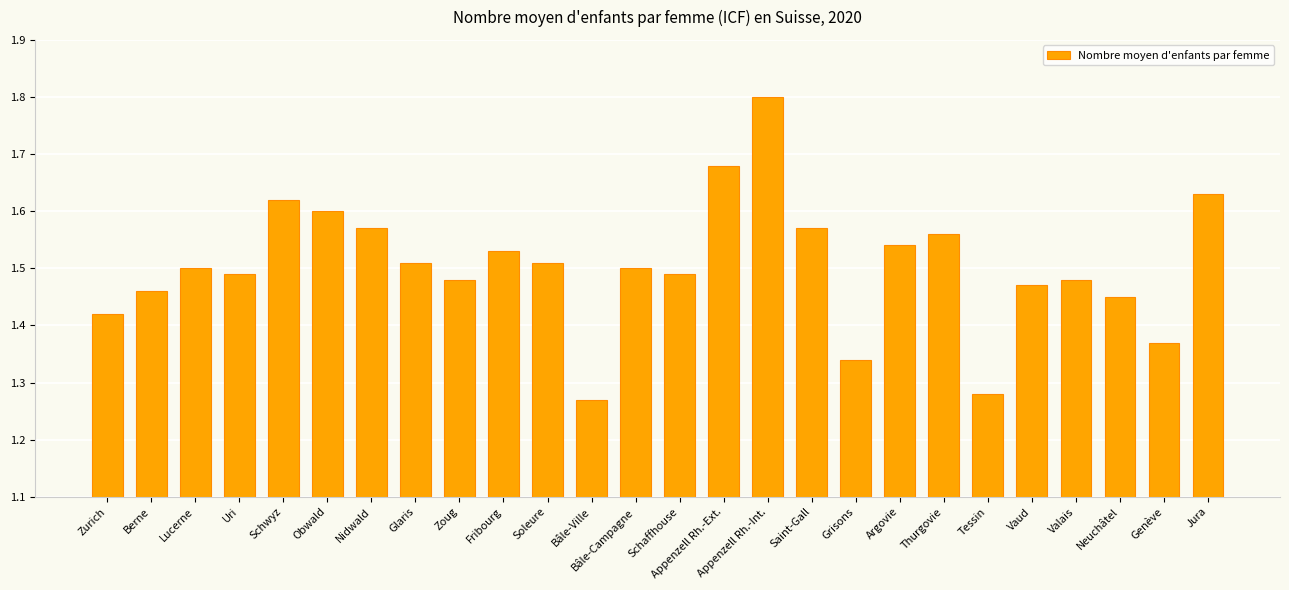

True or false: the data shows 1.5 at Lucerne.

True